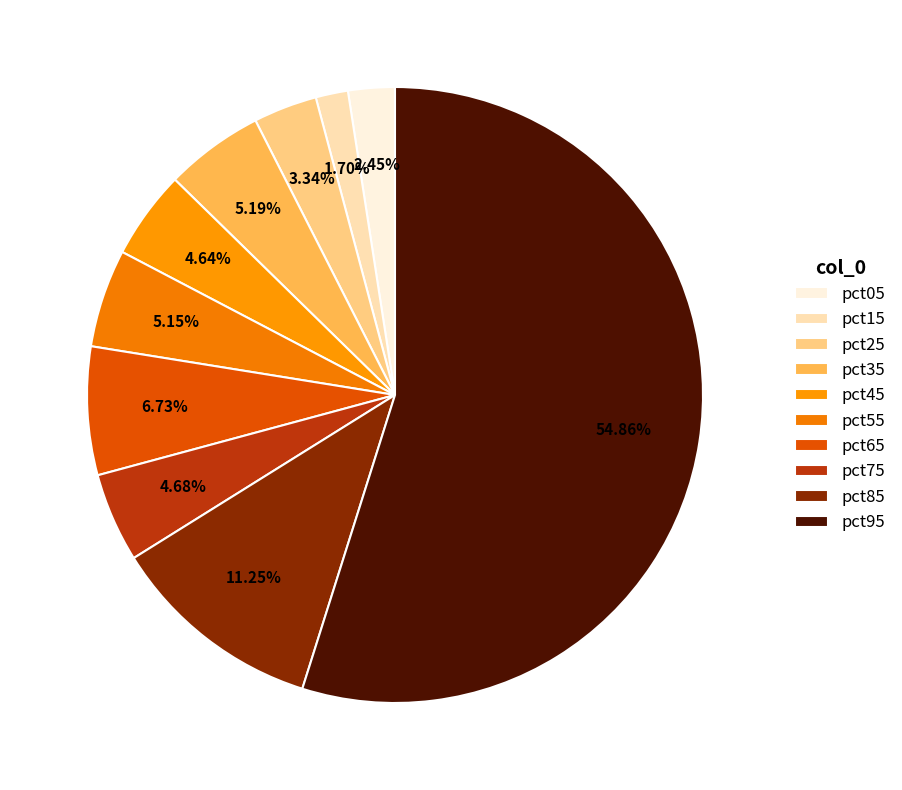

What percentage is the pct85 slice, to the nearest percent?

11%